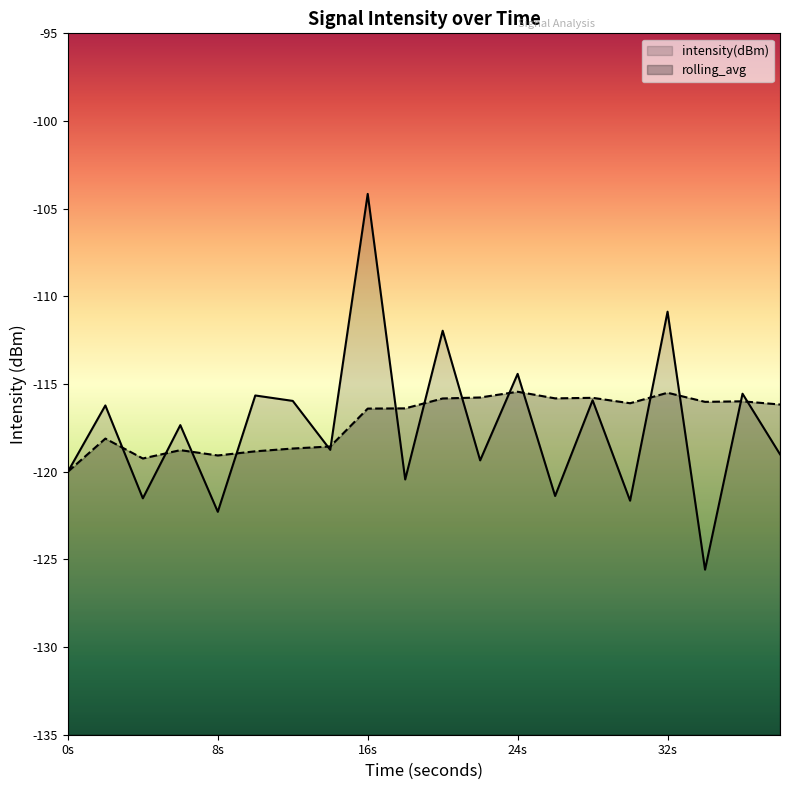

Which category has the highest value in the intensity(dBm) series?

16s